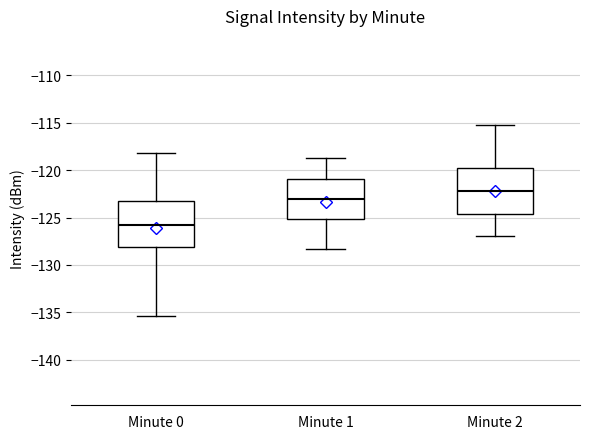

Which box's median line is the highest?

Minute 2